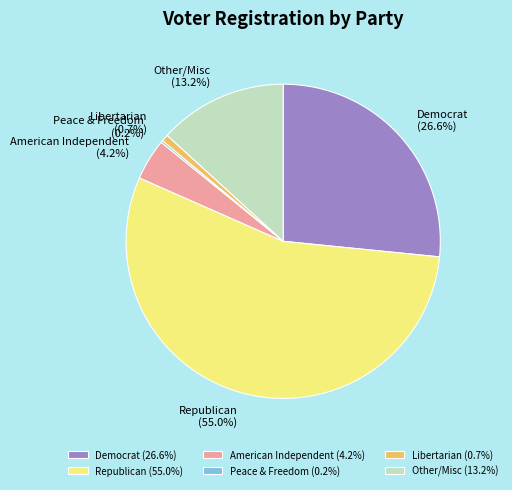

Does Libertarian (0.7%) account for over 50% of the chart?

No